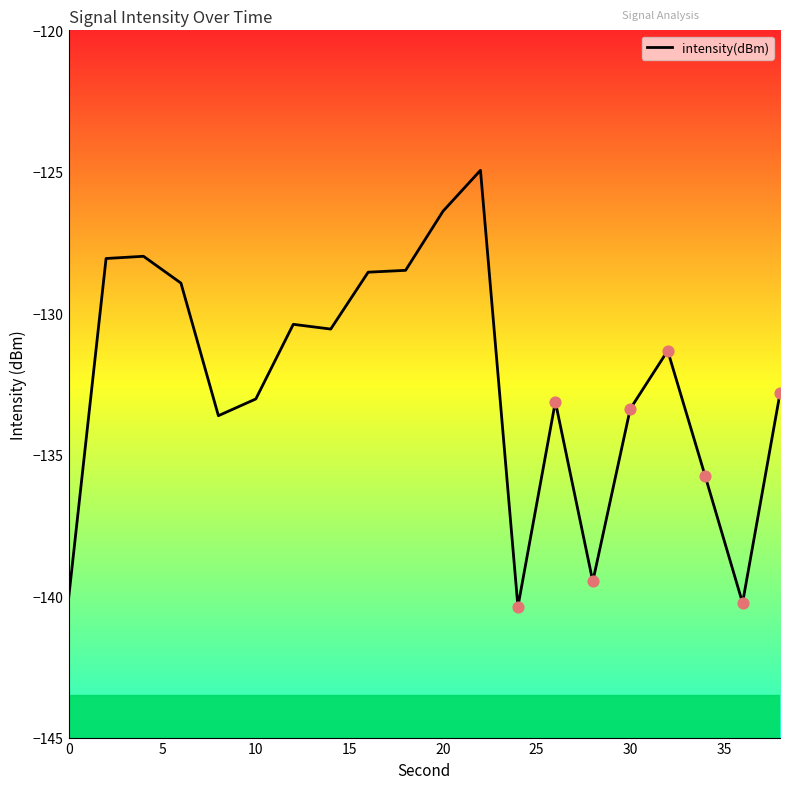

What is the difference between the maximum and minimum values?

15.4